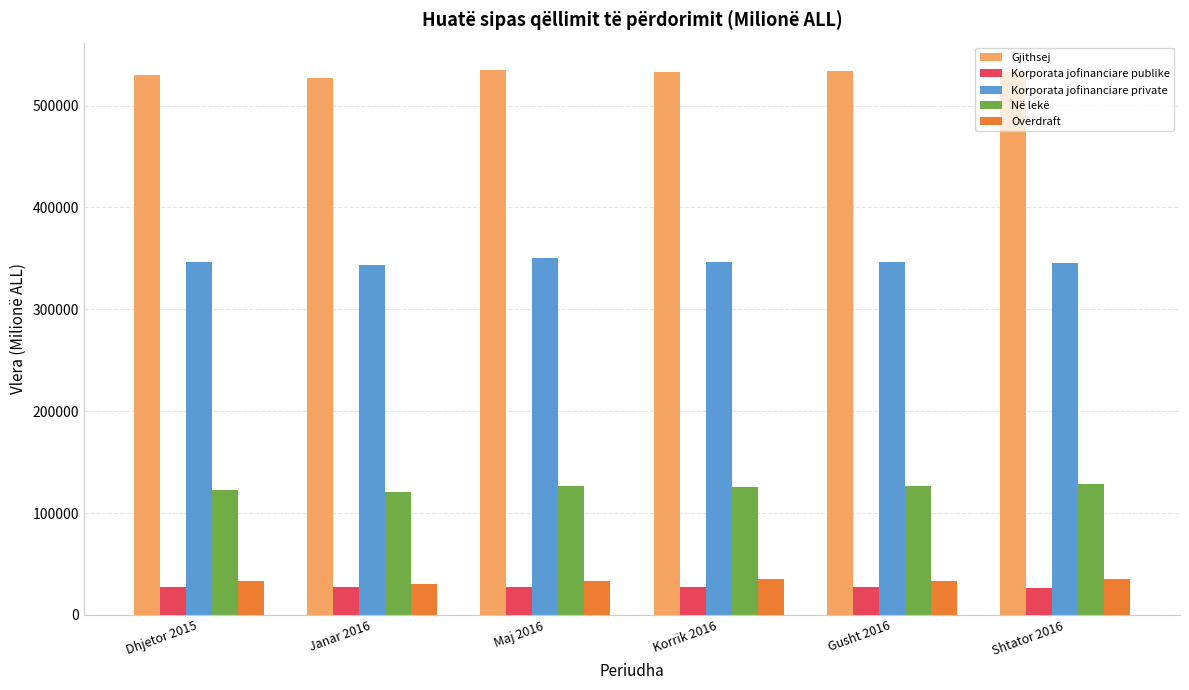

The Në lekë series shows 120628.4 at Janar 2016. True or false?

True